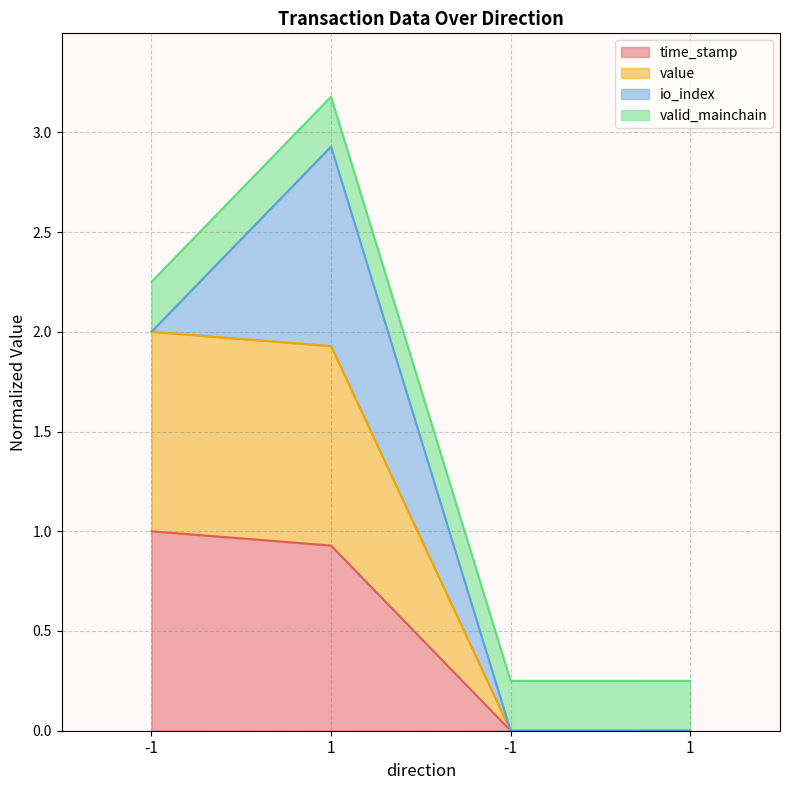

Between -1 and 1, which series saw the biggest shift?

time_stamp